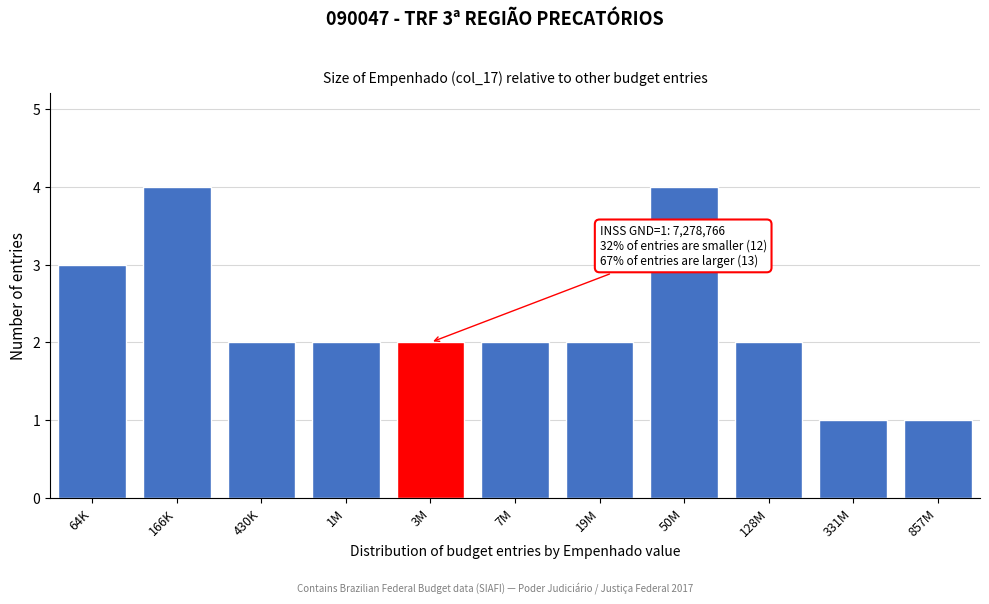

Reading left to right, list all the values displayed in this chart.

64K=3	166K=4	430K=2	1M=2	3M=2	7M=2	19M=2	50M=4	128M=2	331M=1	857M=1